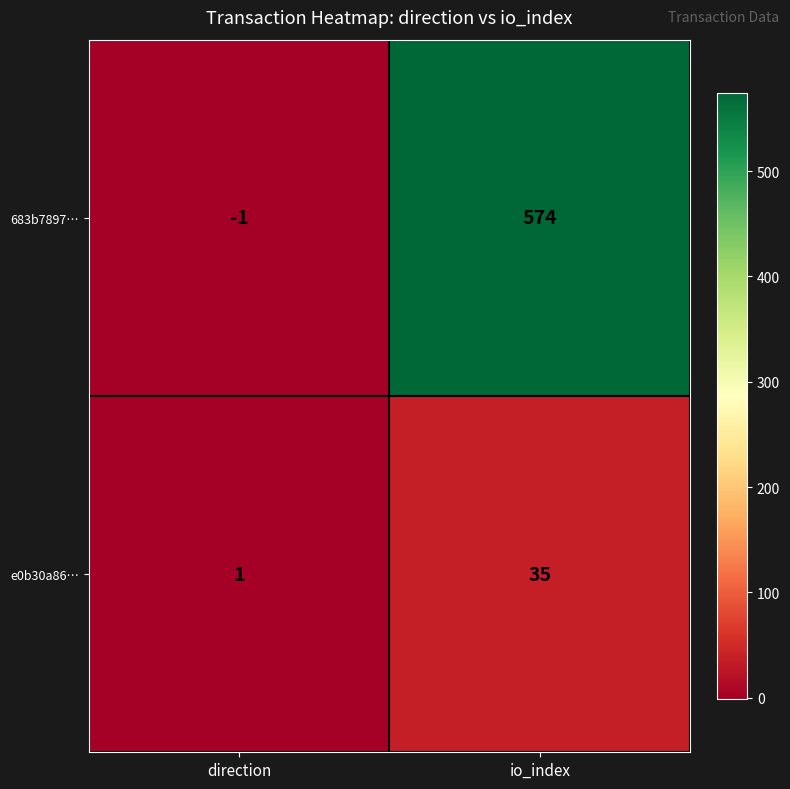

At which category is the sum across all series the highest?

io_index